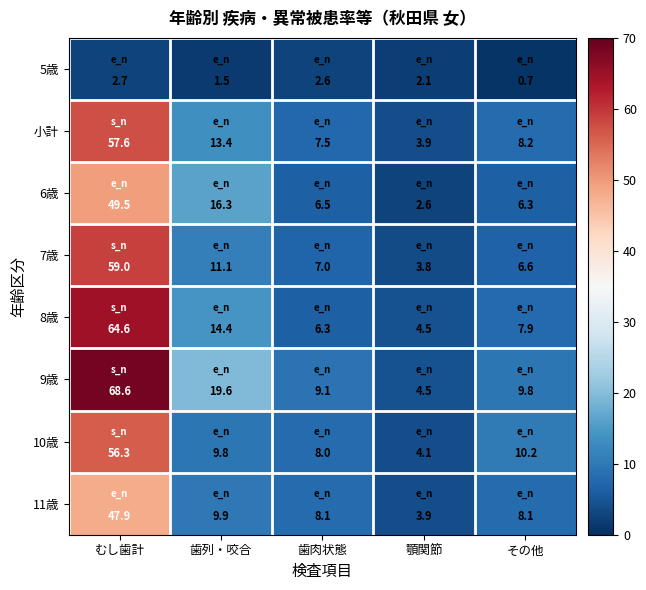

Where is 小計 nearest to the value 30?

歯列・咬合